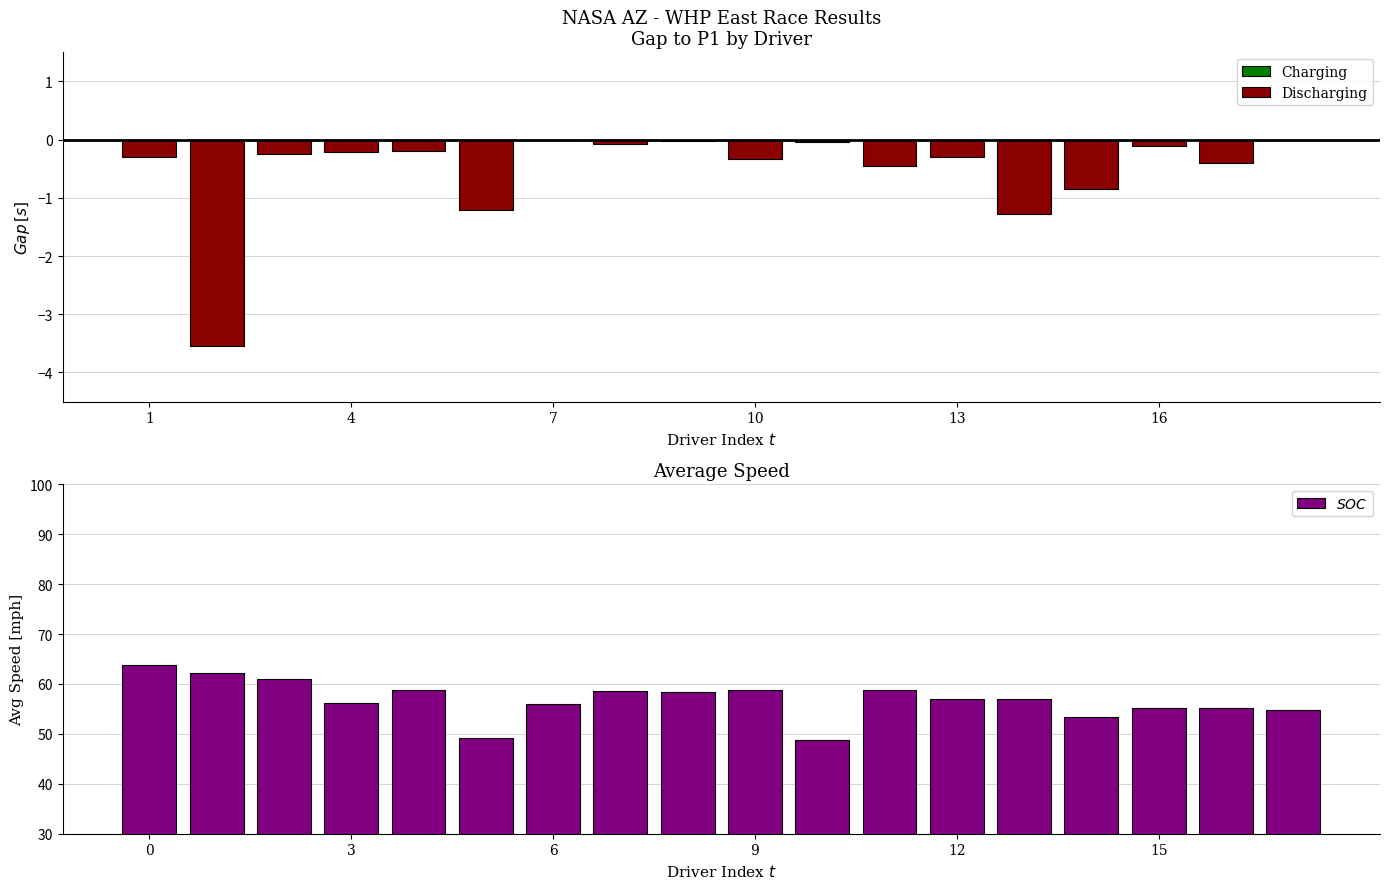

What is the sum of all Discharging values?

-9.6